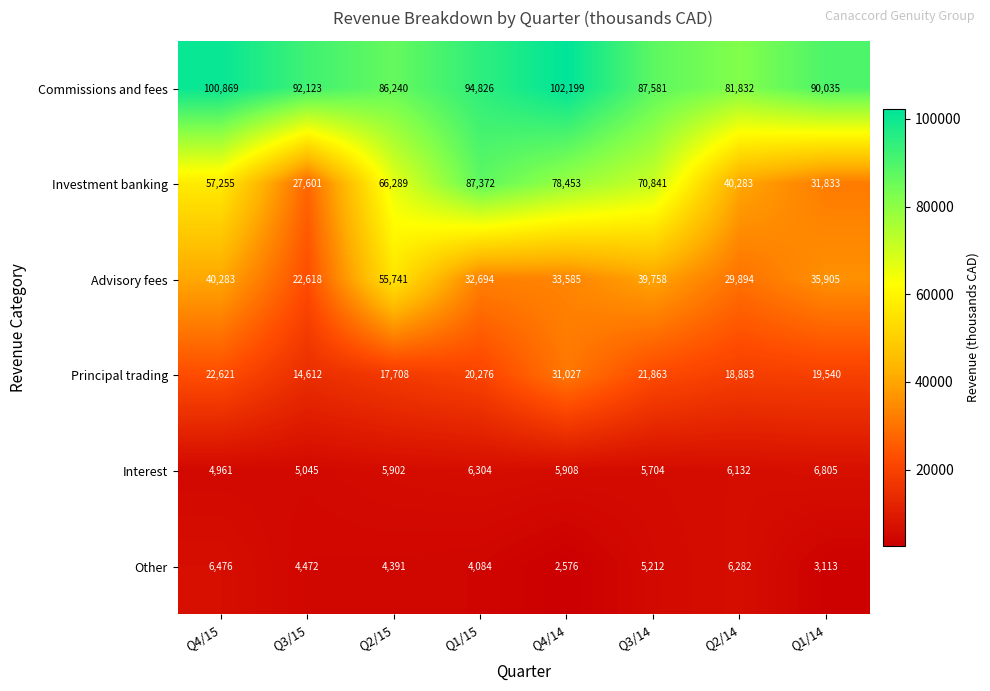

What value does the Investment banking series have at Q4/15?

57255